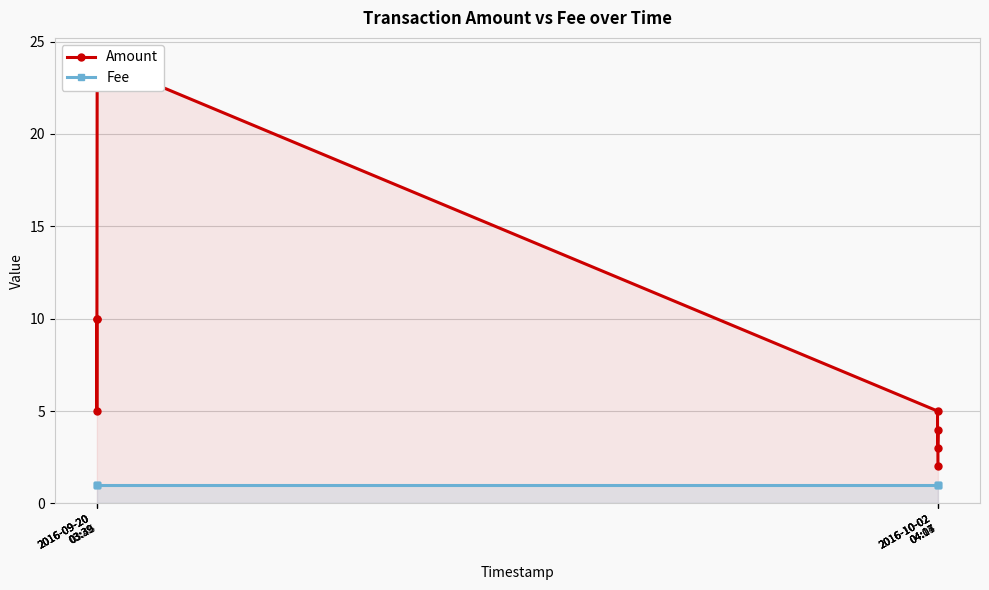

What is the label of the 7th point from the right?

2016-09-20
03:39